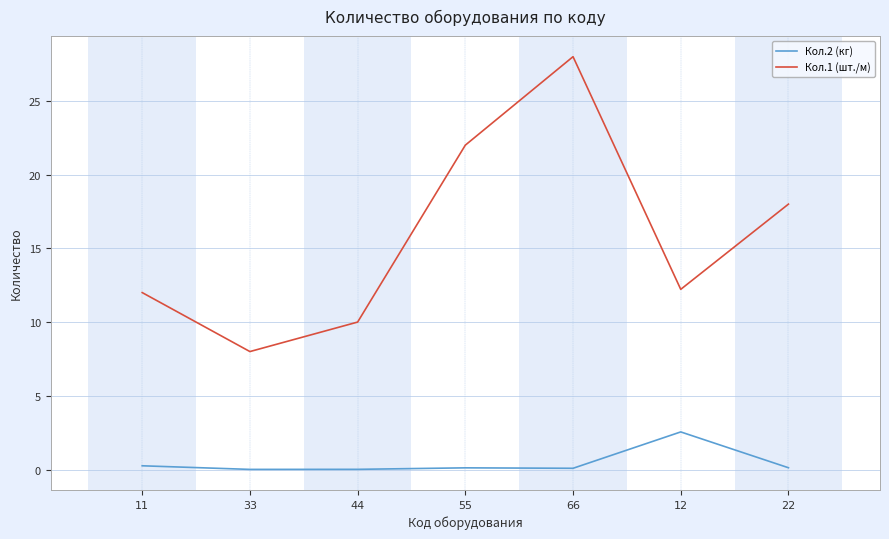

Is the value of Кол.2 (кг) at 12 greater than the value of Кол.1 (шт./м) at 55?

No